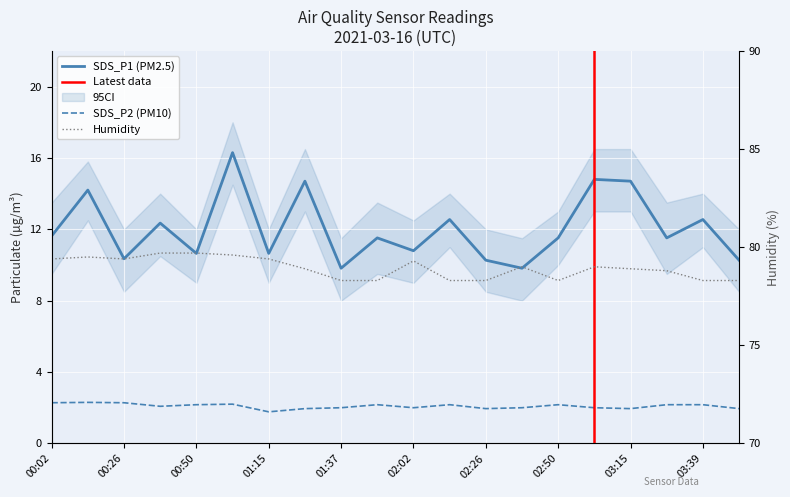

Reading left to right, transcribe all the data shown in this chart.

SDS_P1: 11.6	14.2	10.3	12.3	10.7	16.3	10.7	14.7	9.8	11.5	10.8	12.6	10.3	9.8	11.5	14.8	14.7	11.5	12.6	10.3
SDS_P2: 2.3	2.3	2.3	2.1	2.2	2.2	1.8	1.9	2.0	2.2	2.0	2.2	1.9	2.0	2.2	2.0	1.9	2.2	2.2	1.9
Humidity: 79.4	79.5	79.4	79.7	79.7	79.6	79.4	78.9	78.3	78.3	79.3	78.3	78.3	79.0	78.3	79.0	78.9	78.8	78.3	78.3